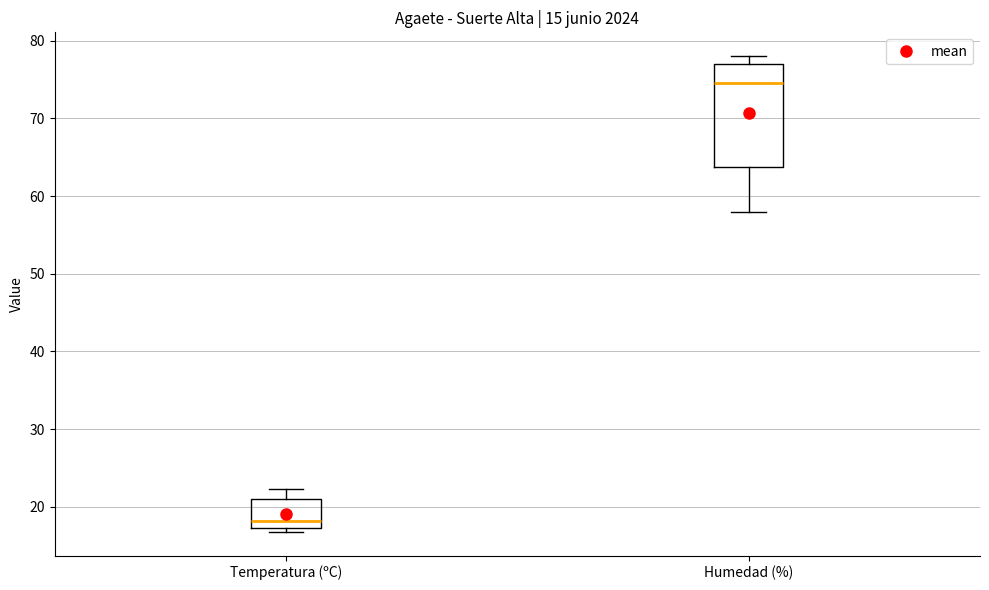

Which box is the tallest, from its lower edge to its upper edge?

Humedad (%)